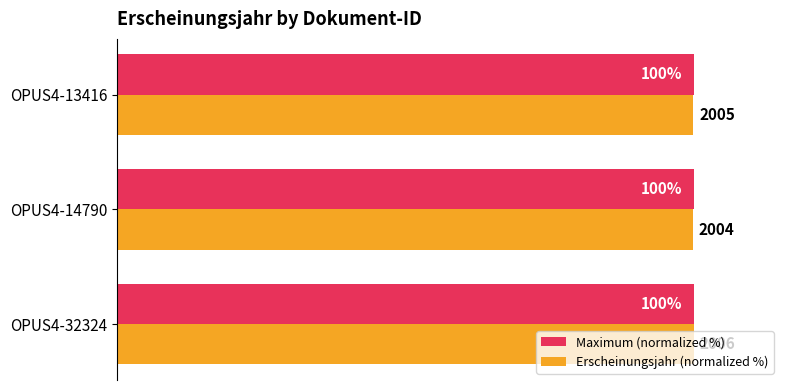

Where is Erscheinungsjahr (normalized %) nearest to the value 99?

OPUS4-14790